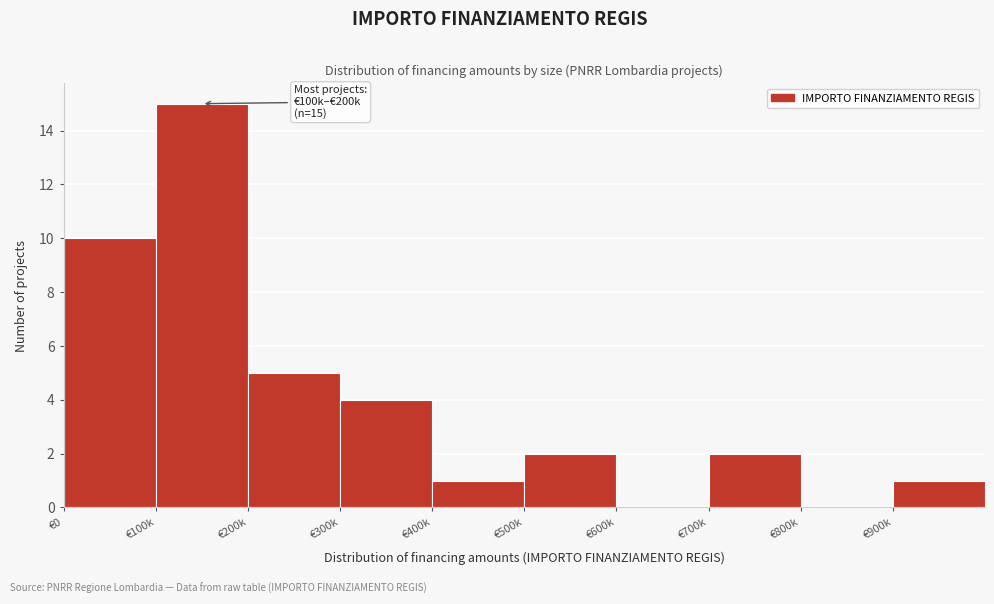

Reading left to right, what are all the values shown in this chart?

€0=10	€100k=15	€200k=5	€300k=4	€400k=1	€500k=2	€600k=0	€700k=2	€800k=0	€900k=1